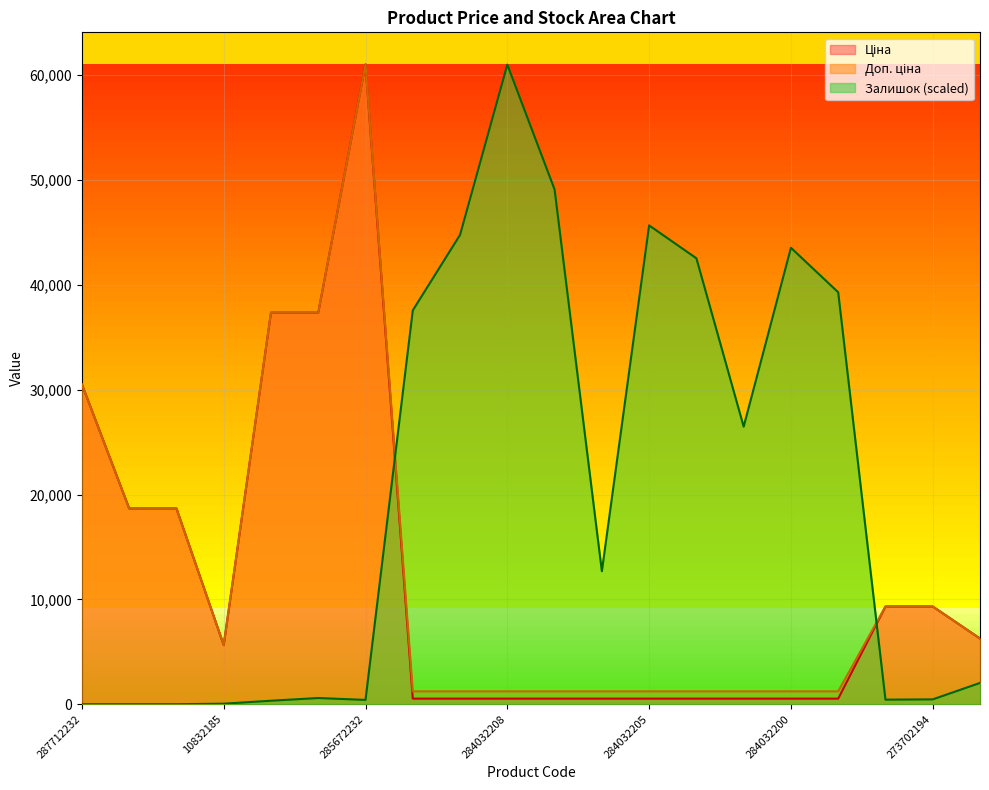

At how many categories does at least one series exceed 45929?

3